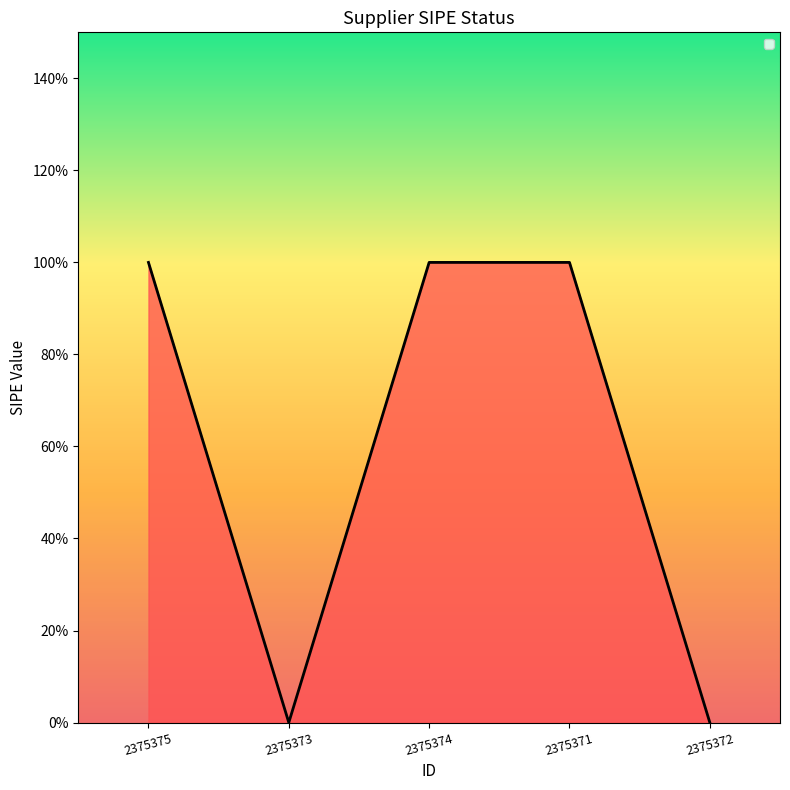

Is this an area chart (filled region under the line)?

Yes